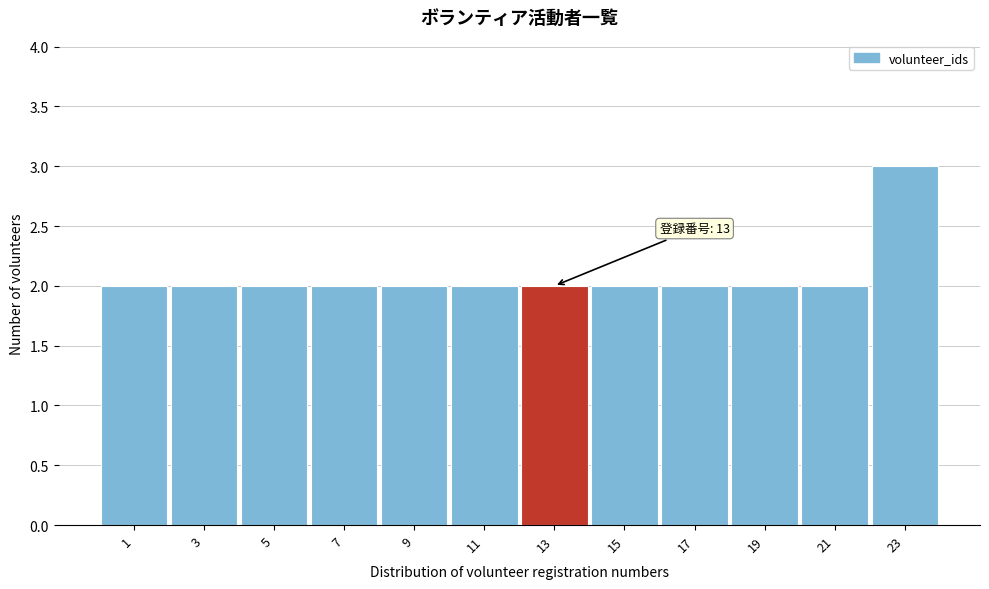

Reading left to right, list all the values displayed in this chart.

2	2	2	2	2	2	2	2	2	2	2	3